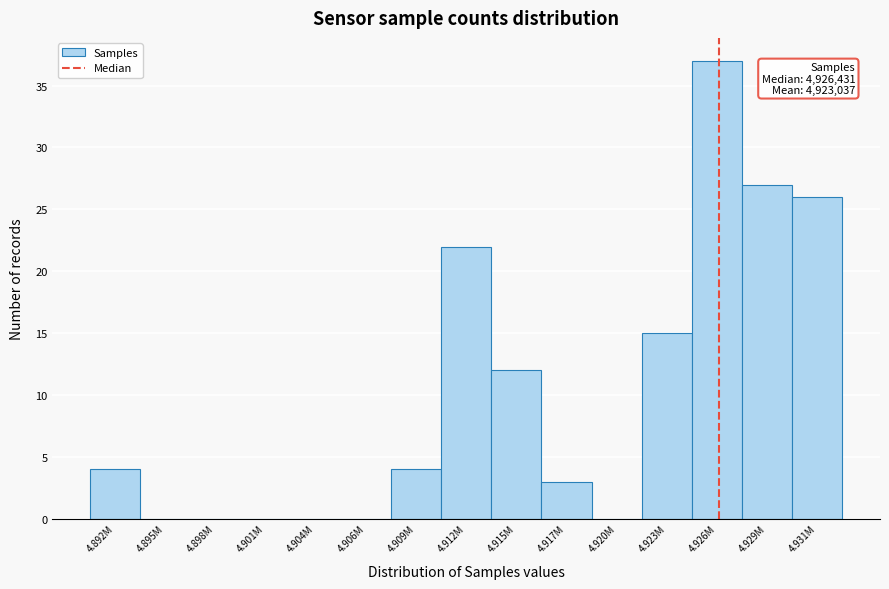

Reading left to right, list all the values displayed in this chart.

4.892M=4	4.895M=0	4.898M=0	4.901M=0	4.904M=0	4.906M=0	4.909M=4	4.912M=22	4.915M=12	4.917M=3	4.920M=0	4.923M=15	4.926M=37	4.929M=27	4.931M=26